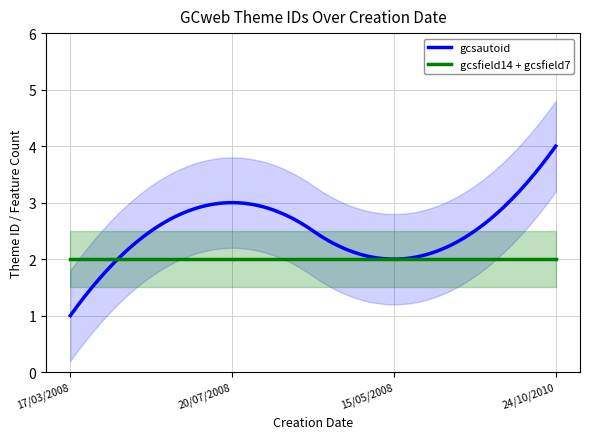

Which label corresponds to the smallest value in the chart?

17/03/2008